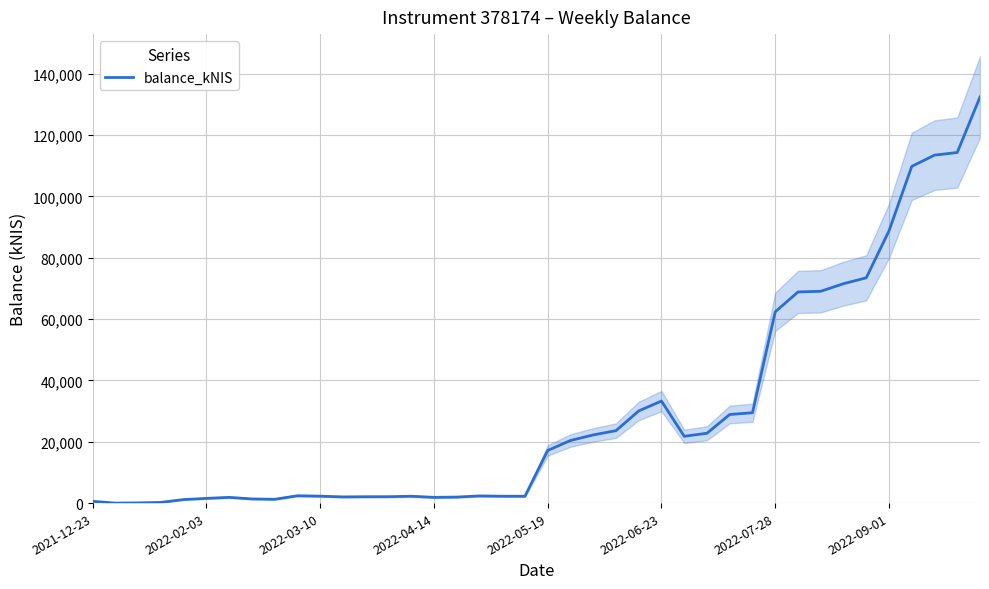

At which category does the chart reach its peak across all series?

39